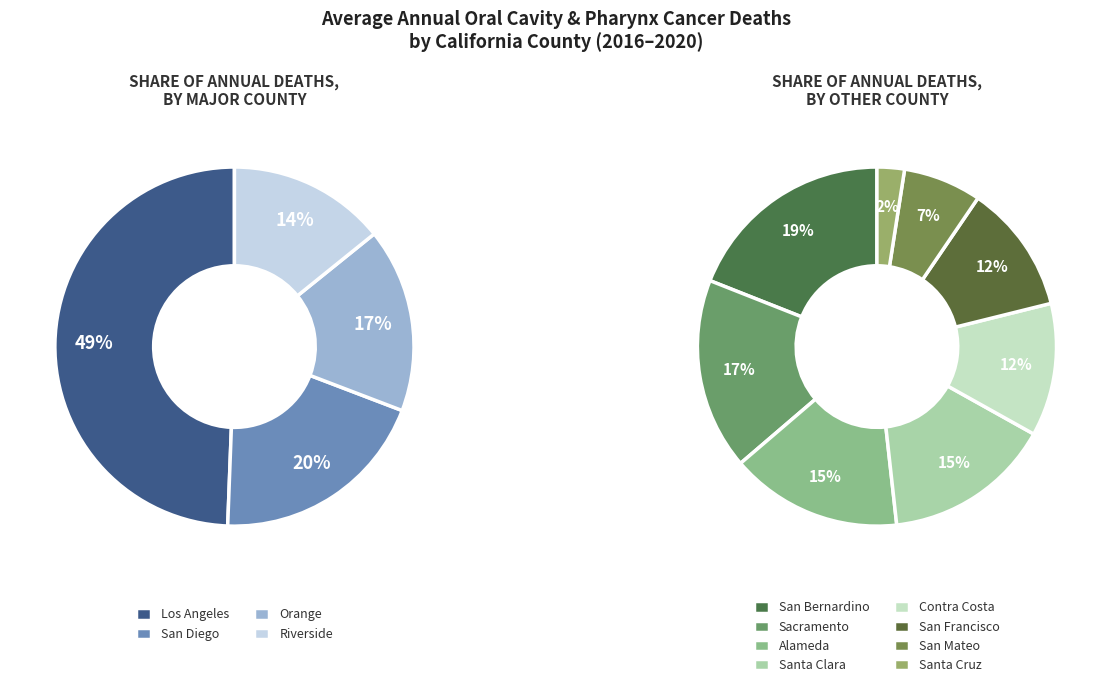

The Santa Cruz slice represents 11% of the pie. True or false?

False